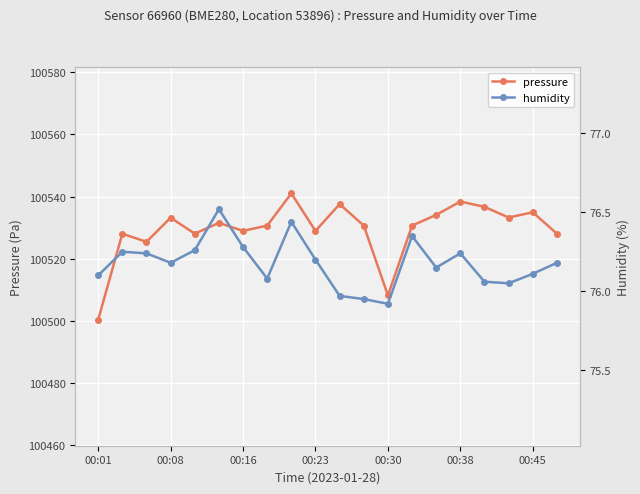

True or false: pressure and humidity intersect in this chart.

False